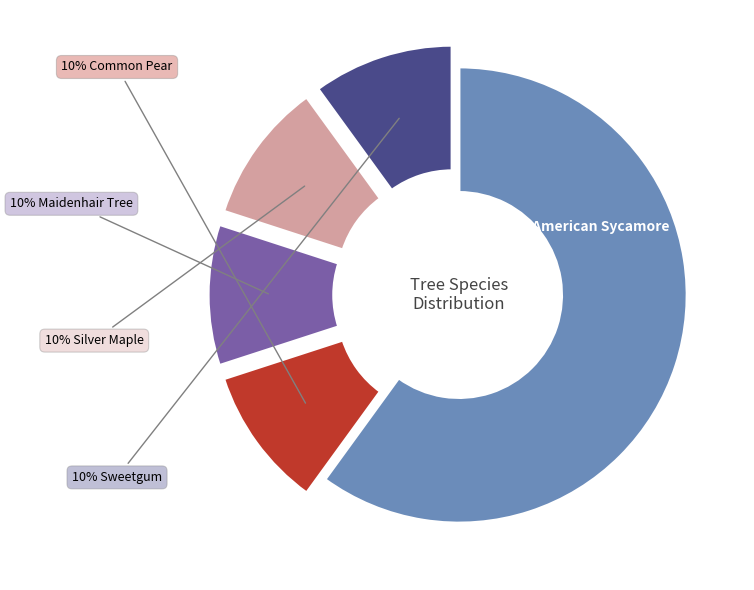

How many segments does this pie chart have?

5